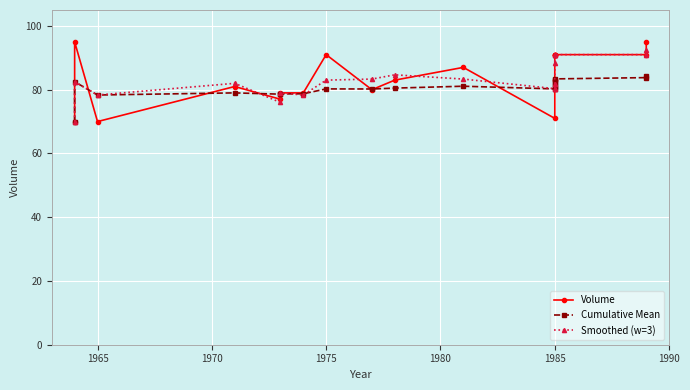

Rank the series by their maximum value, from highest to lowest.

Volume, Smoothed (w=3), Cumulative Mean